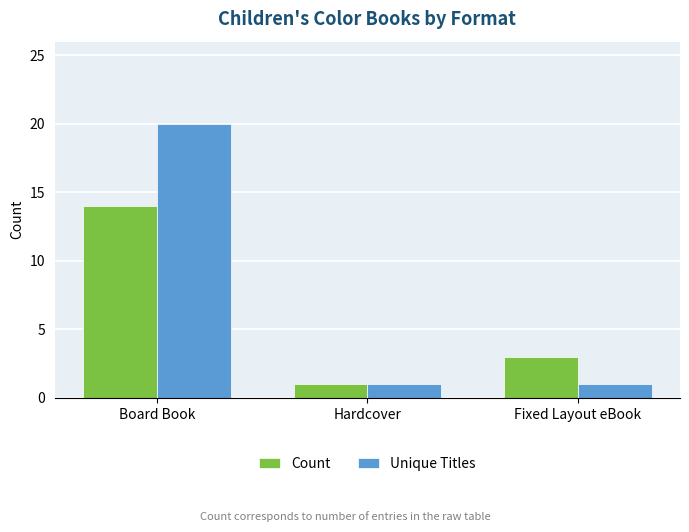

How many categories are shown in the chart?

3